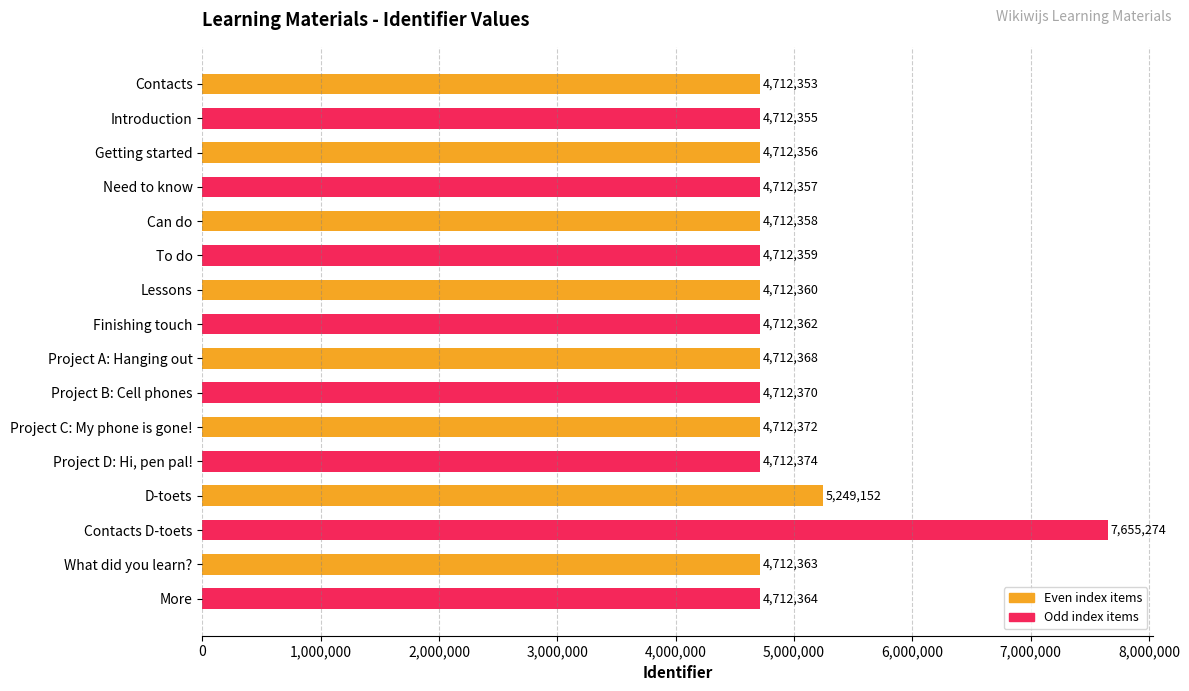

Is it true that the value at What did you learn? is 4712363?

True